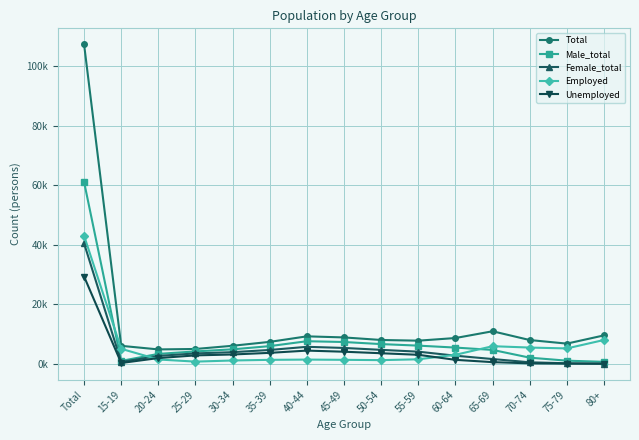

Is this an area chart (filled region under the line)?

No